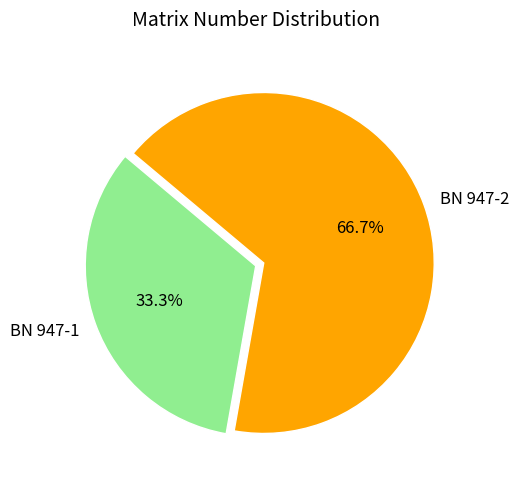

To the nearest percent, what percentage of the pie is BN 947-2?

67%